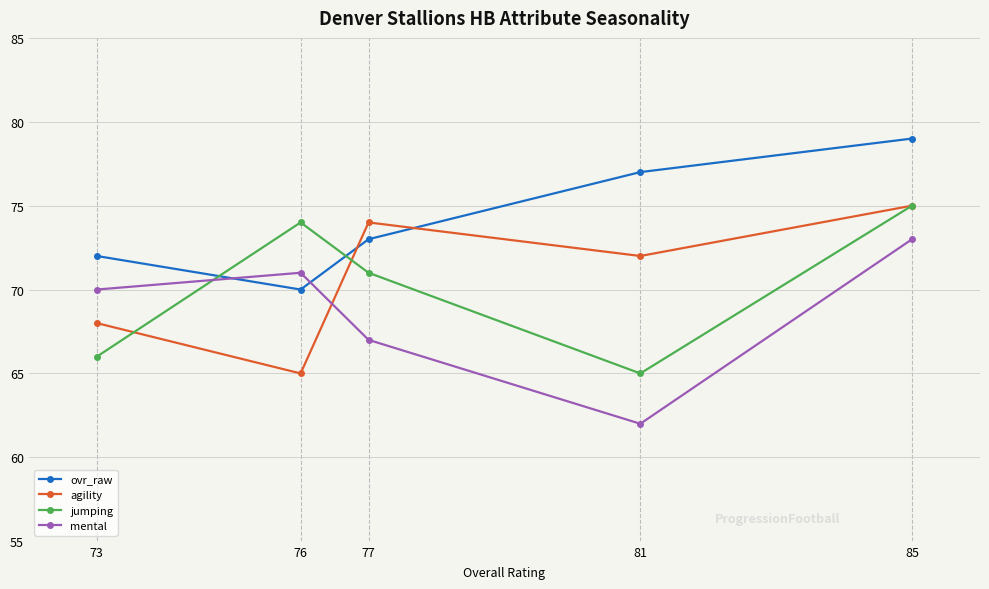

True or false: ovr_raw and mental intersect in this chart.

True